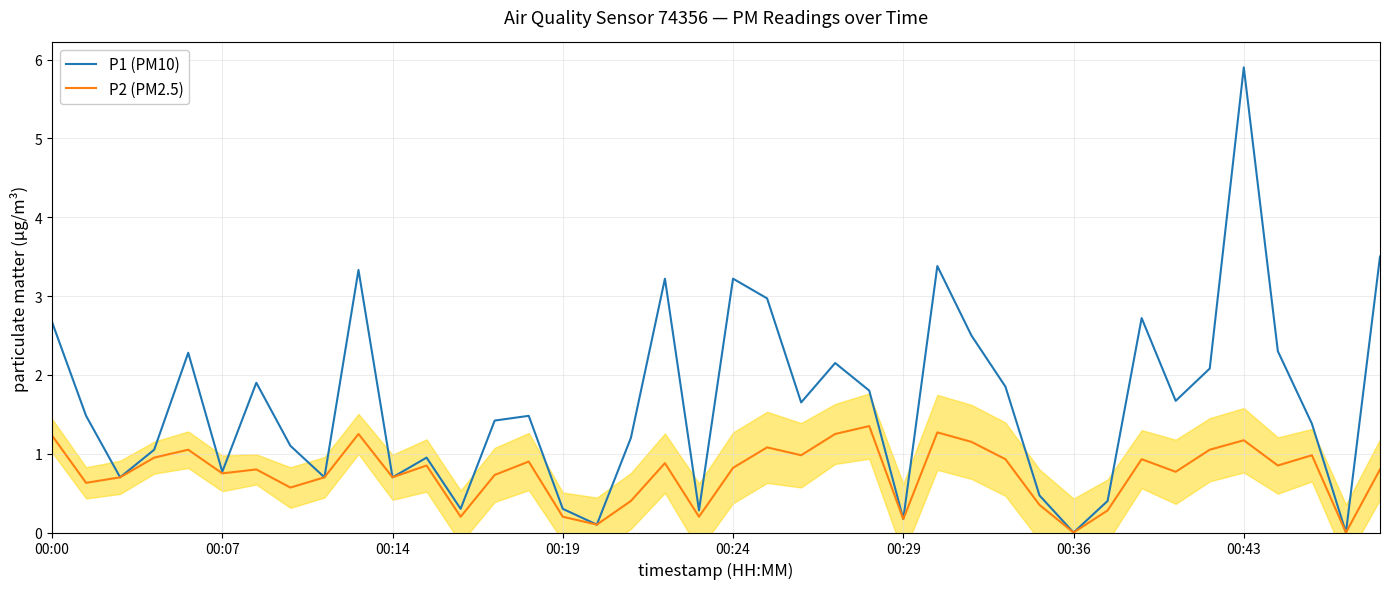

True or false: P2 (PM2.5) has a value of 1.4 at 00:24.

False